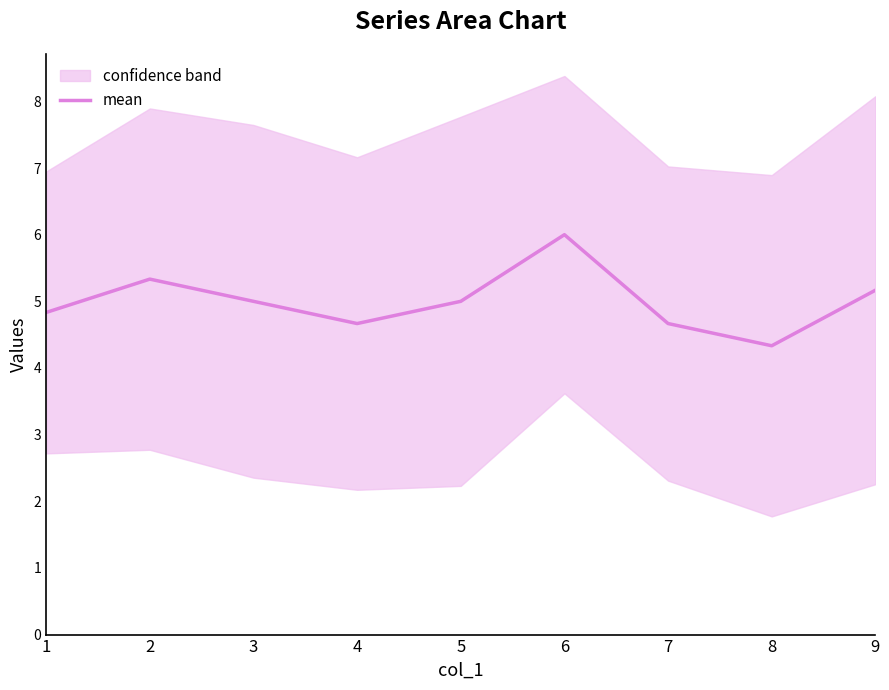

How many values are between 4 and 5?

6